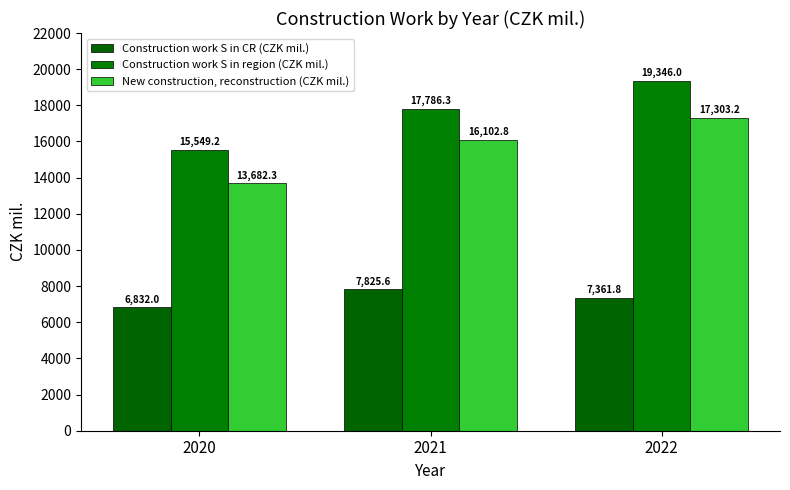

True or false: Construction work S in CR (CZK mil.) has a value of 7361.8 at 2022.

True